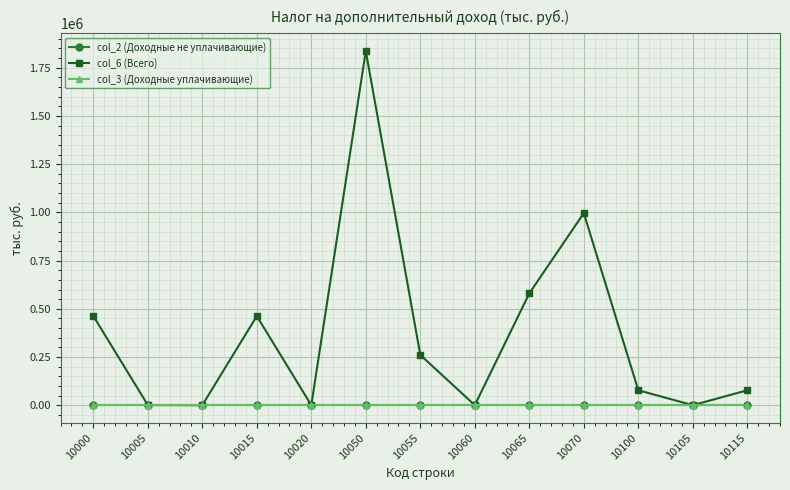

Which has a higher value, 10055 or 10105?

10055